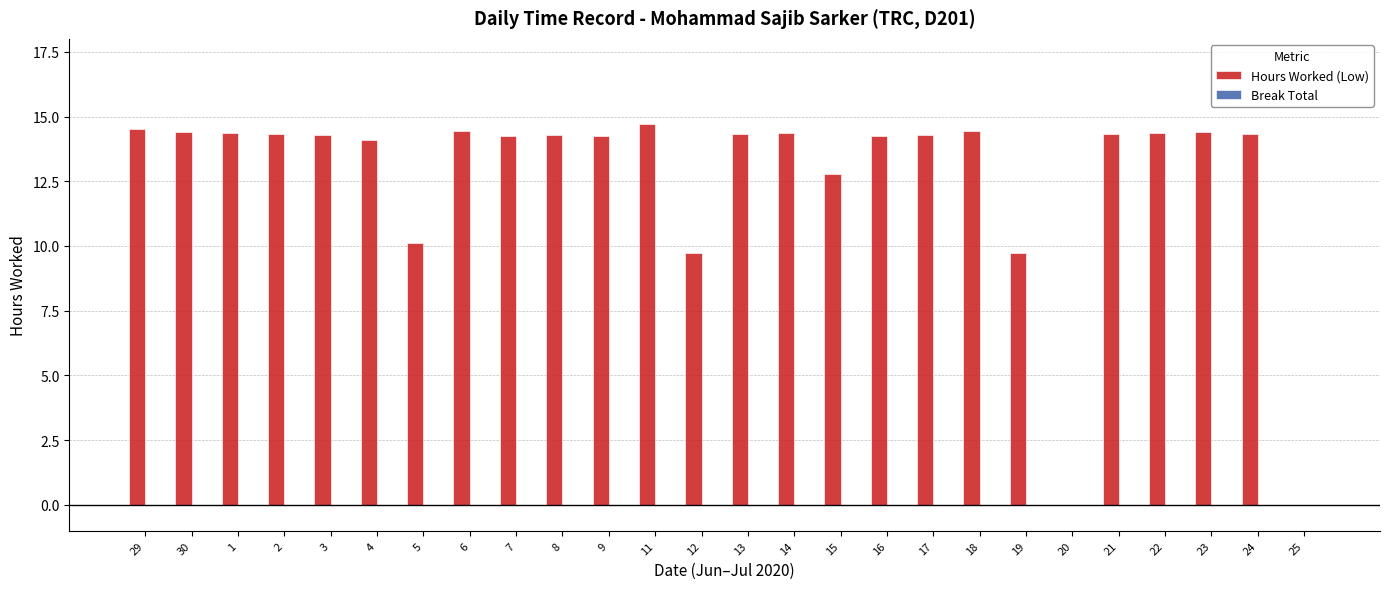

What is the maximum value shown in the chart?

14.7